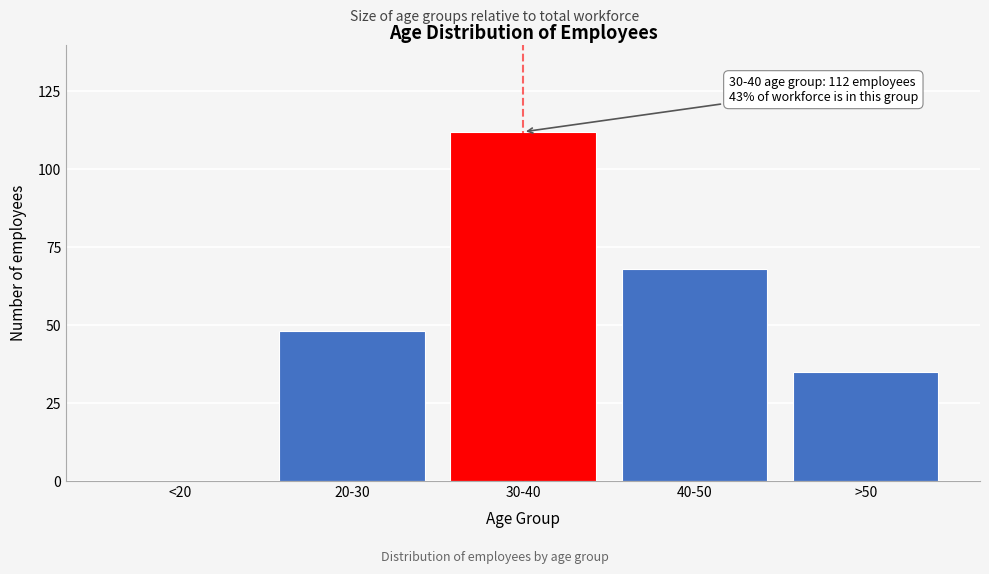

Reading right to left, transcribe all the data shown in this chart.

>50=35	40-50=68	30-40=112	20-30=48	<20=0